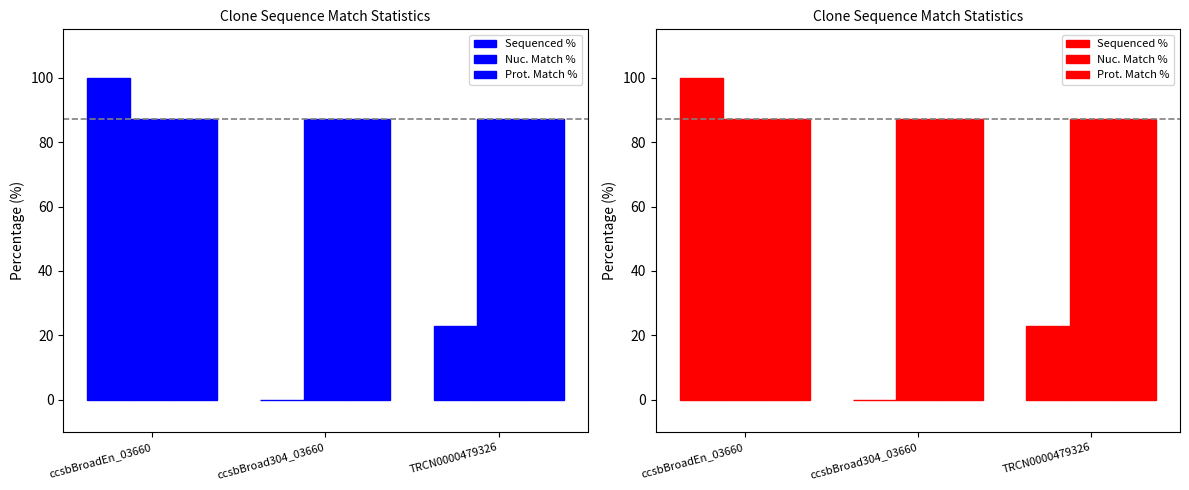

What is the difference between the Sequenced % values at ccsbBroad304_03660 and TRCN0000479326?

22.9